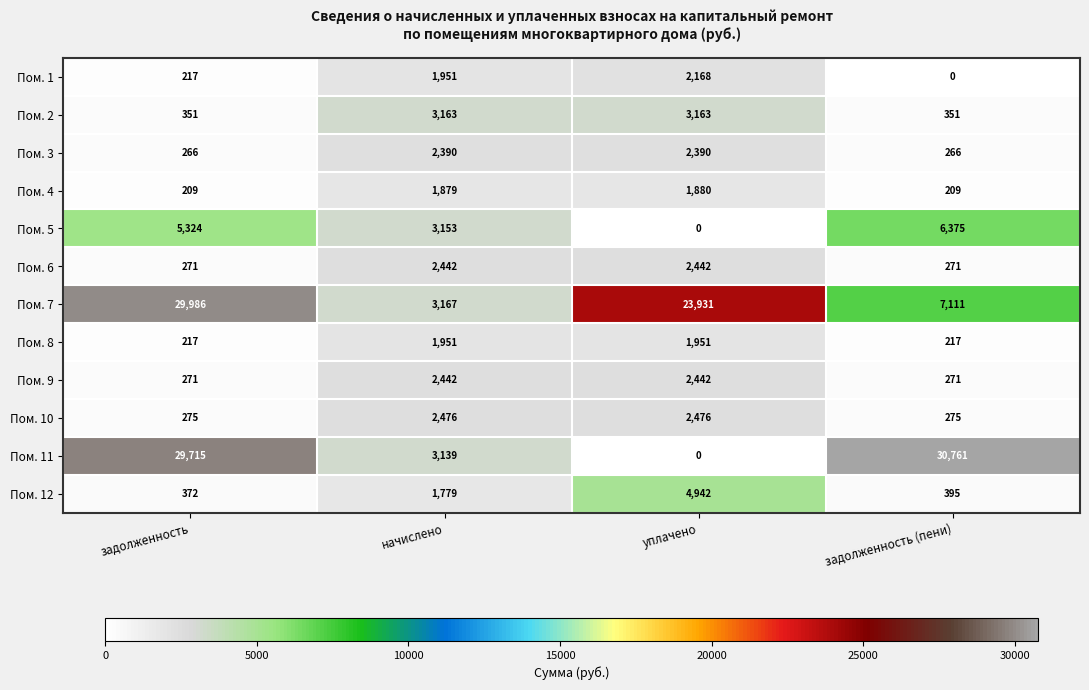

What value does the Пом. 5 series have at начислено?

3153